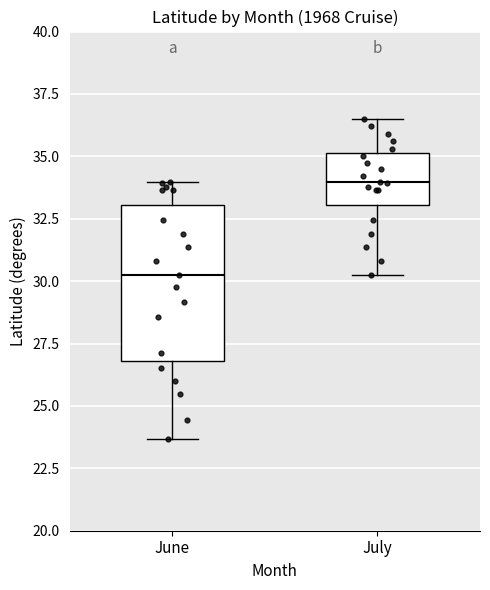

Where is the upper edge of the box for July on the y-axis? The values are not printed on the chart, so give them approximately, as read against the axis.

35.0